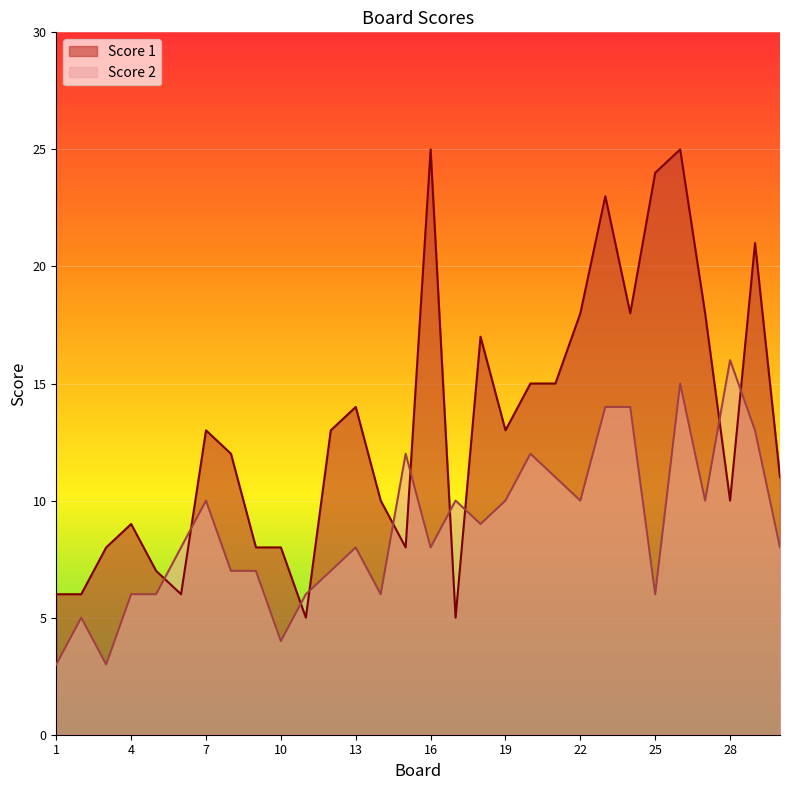

What is the sum of all Score 2 values?

264